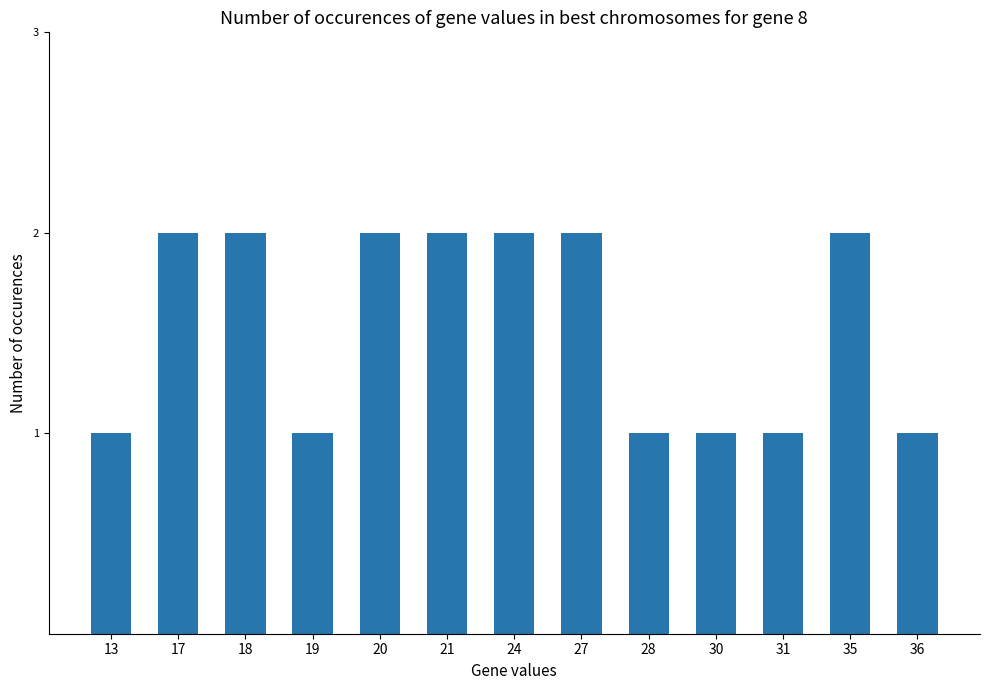

What is the change in value from 19 to 27?

+1